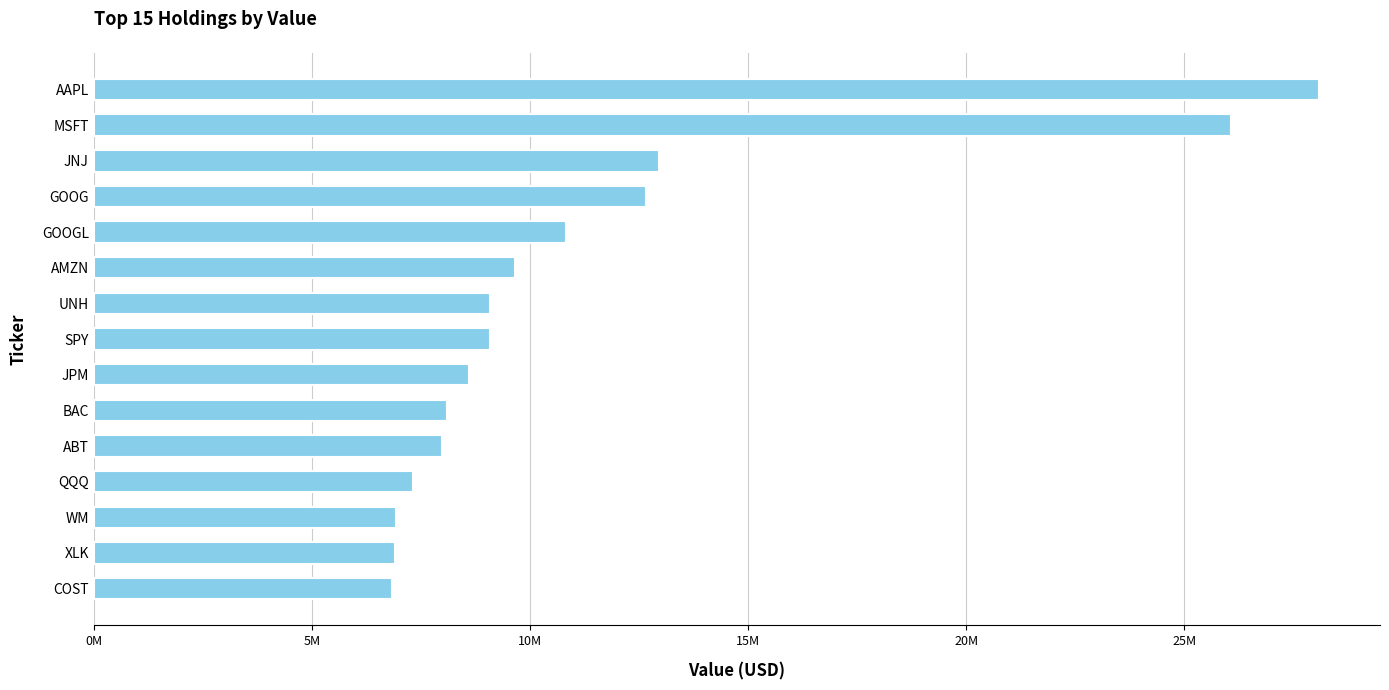

What is the smallest value displayed?

6841000